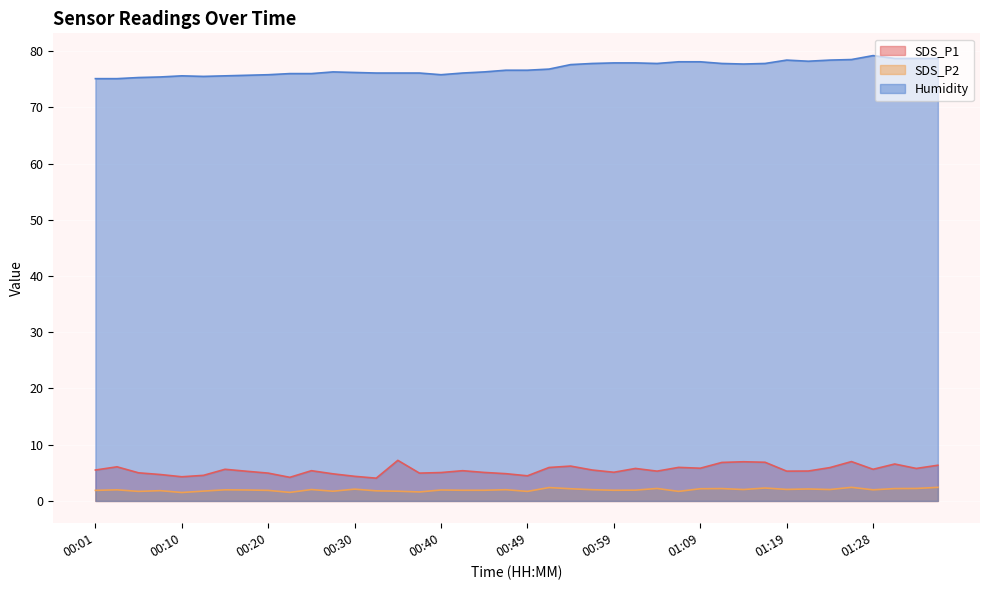

Which series has the largest total across all categories?

Humidity